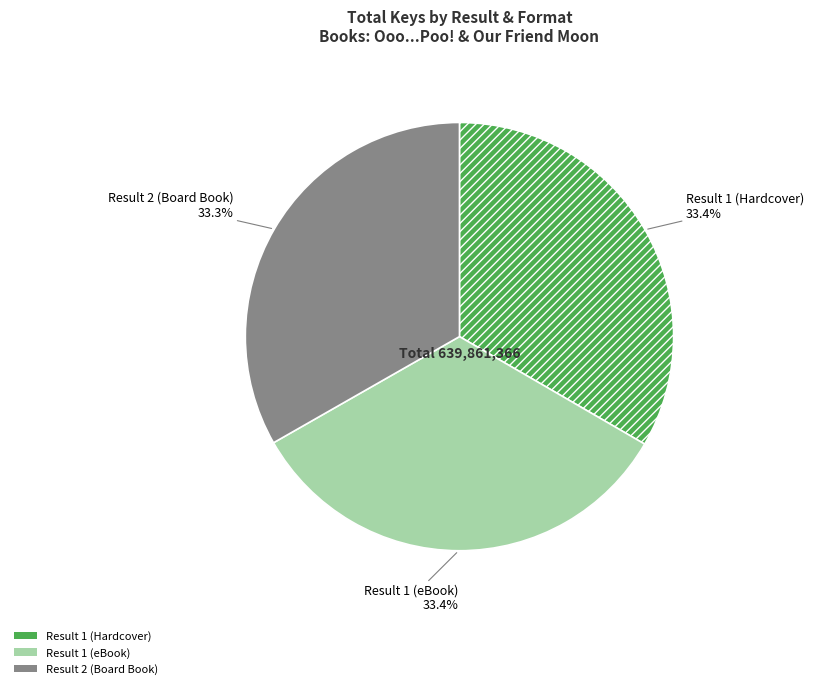

How many segments does this pie chart have?

3